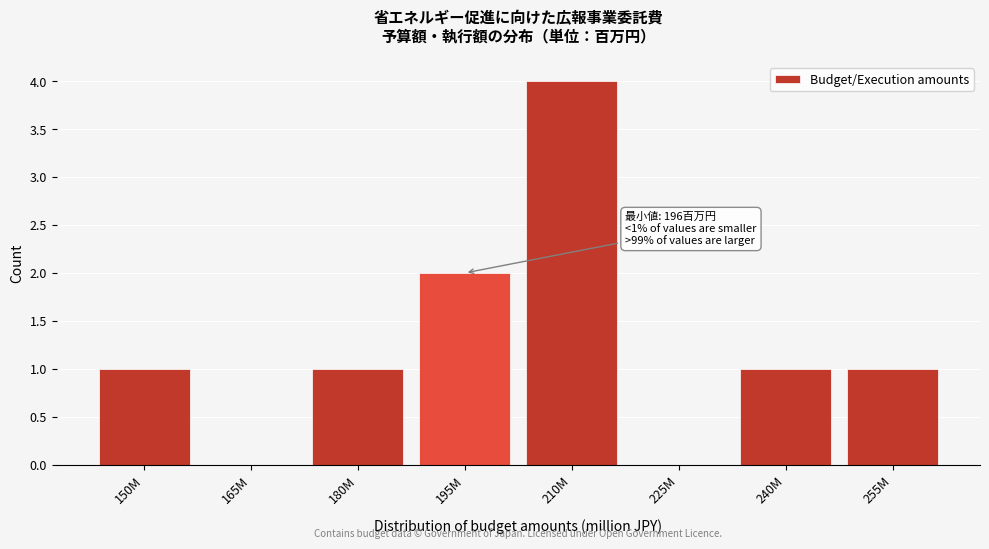

Reading right to left, list all the values displayed in this chart.

255M=1	240M=1	225M=0	210M=4	195M=2	180M=1	165M=0	150M=1